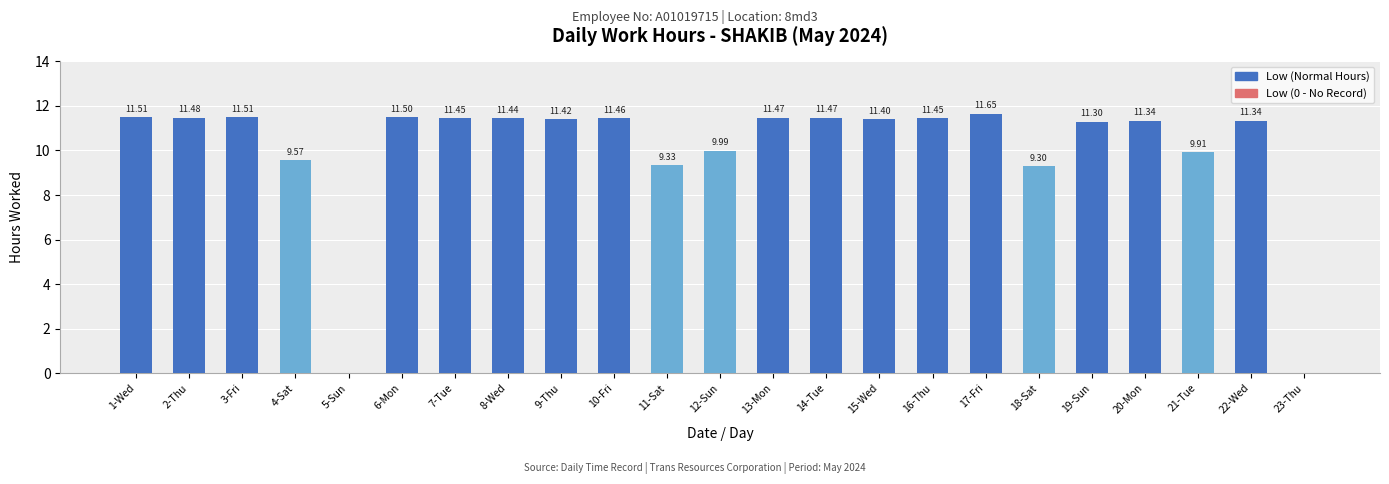

What is the sum of the values at 19-Sun and 2-Thu?

22.8